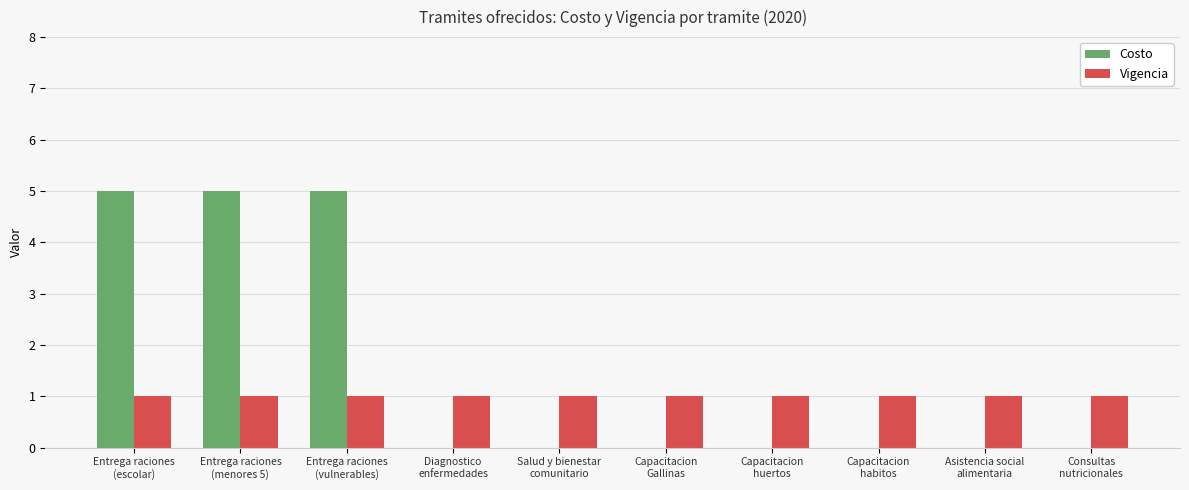

Which series has the largest total across all categories?

Costo